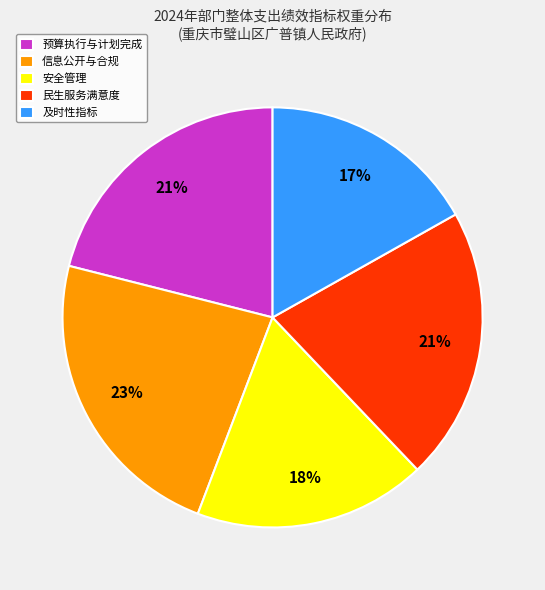

What is the largest slice in the pie chart?

信息公开与合规